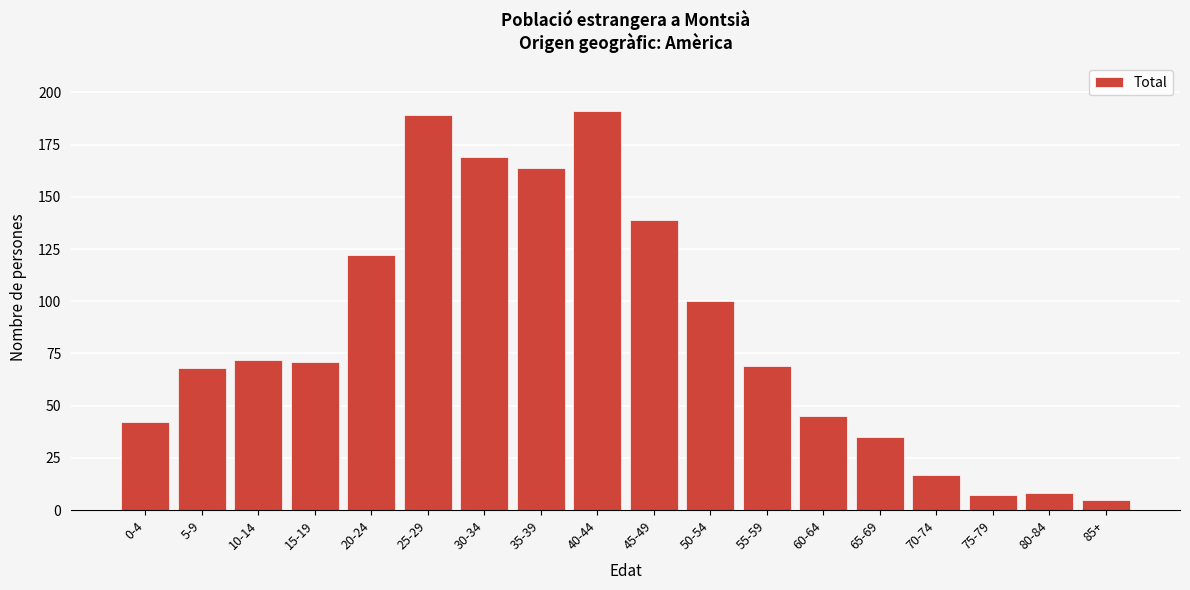

Reading right to left, transcribe all the data shown in this chart.

85+=5	80-84=8	75-79=7	70-74=17	65-69=35	60-64=45	55-59=69	50-54=100	45-49=139	40-44=191	35-39=164	30-34=169	25-29=189	20-24=122	15-19=71	10-14=72	5-9=68	0-4=42